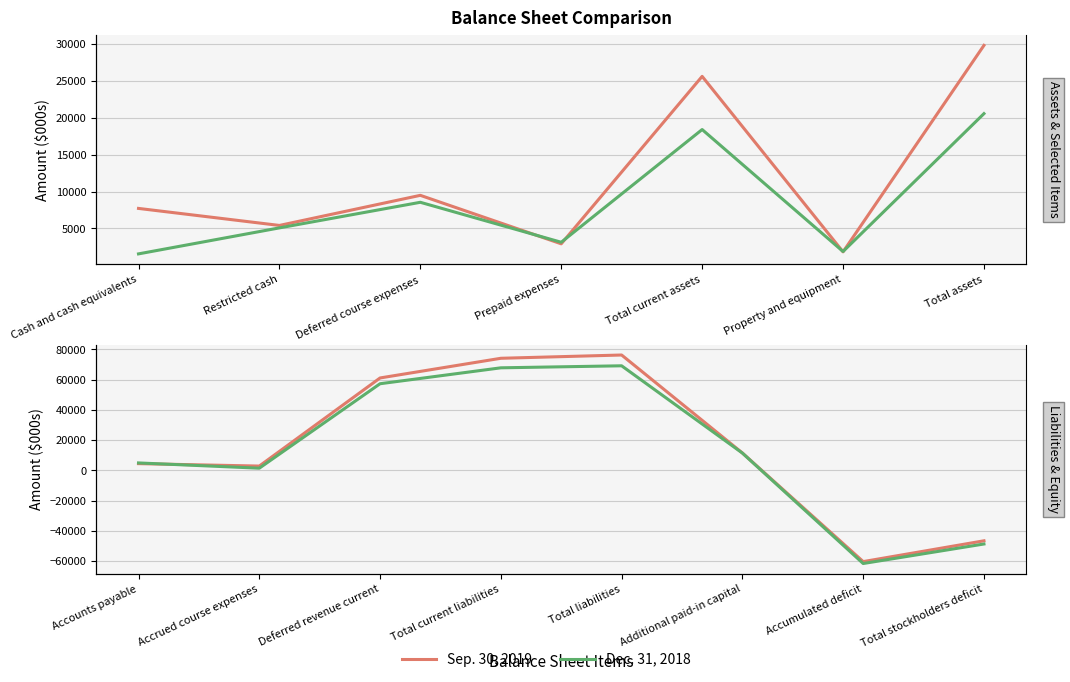

What is the value of the Dec. 31, 2018 point at the 2nd from the left?

1483